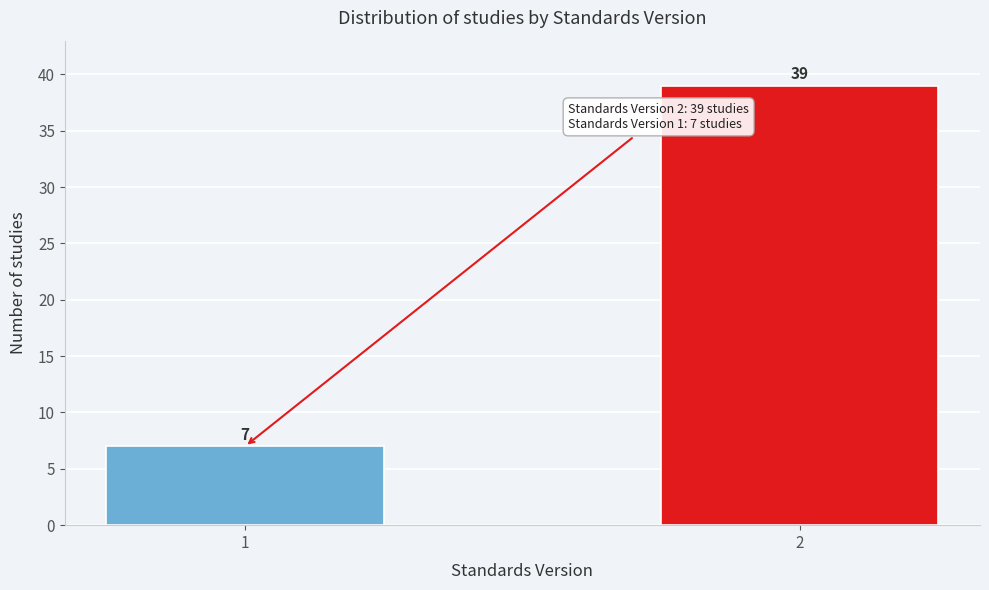

Reading left to right, list all the values displayed in this chart.

1=7	2=39